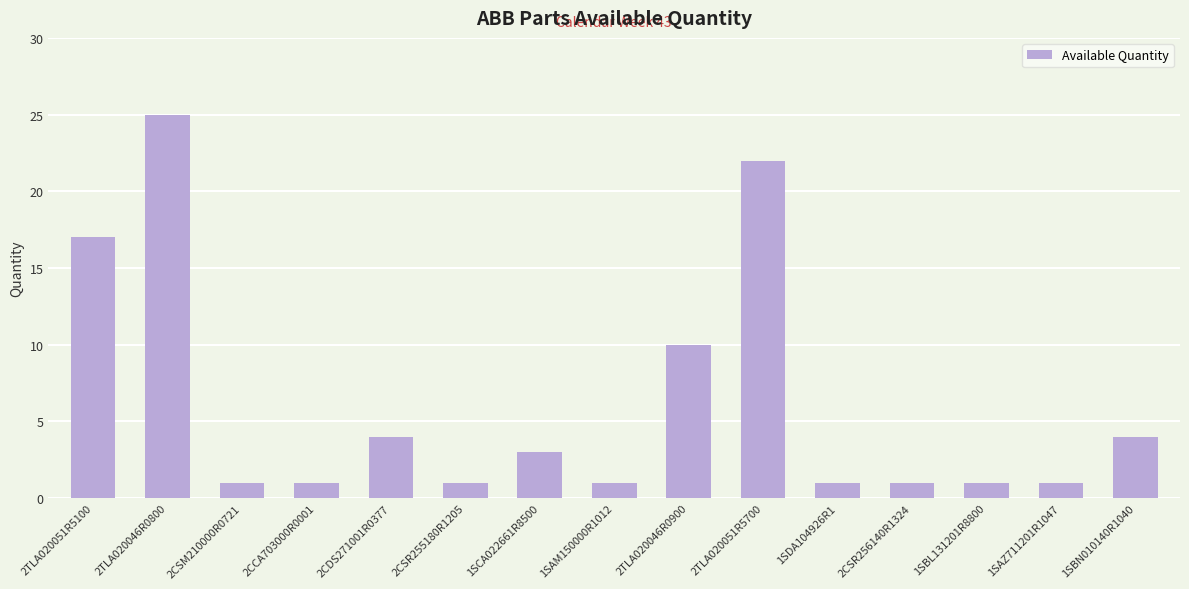

What is the maximum value shown in the chart?

25